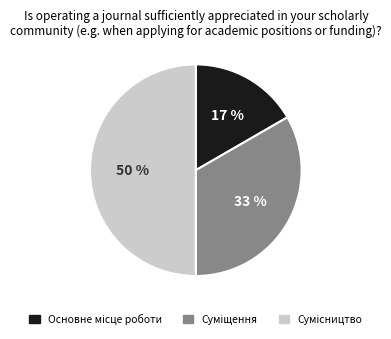

To the nearest percent, what is the difference between the largest and smallest slice percentages?

33%